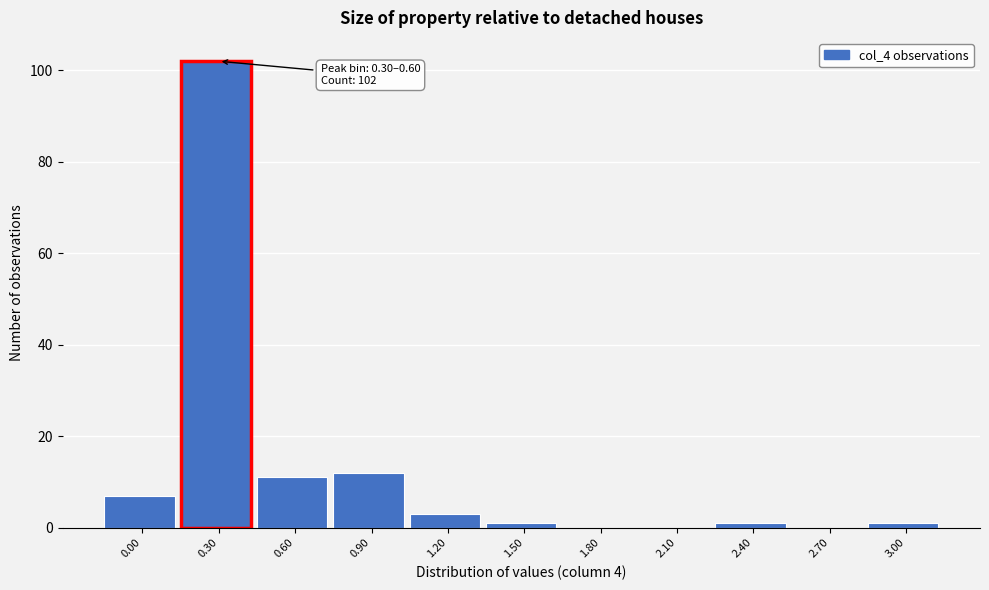

Reading left to right, transcribe all the data shown in this chart.

0.00=7	0.30=102	0.60=11	0.90=12	1.20=3	1.50=1	1.80=0	2.10=0	2.40=1	2.70=0	3.00=1